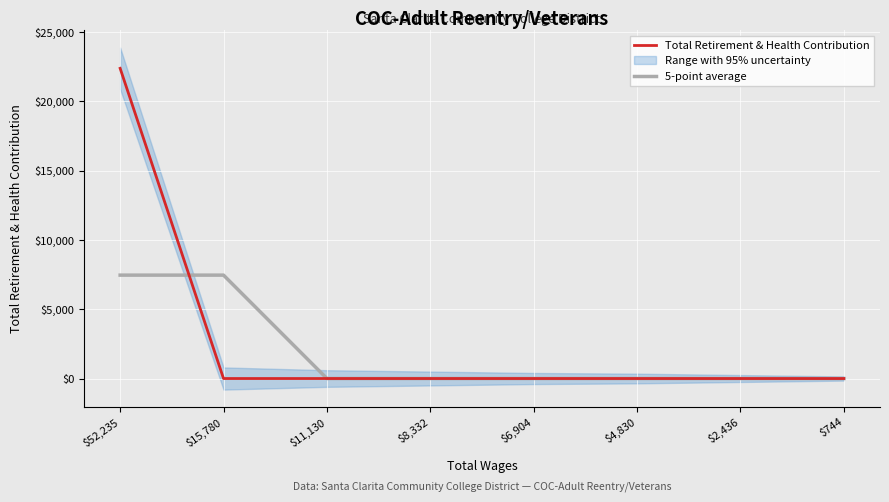

What is the label of the 1st point from the right?

$744